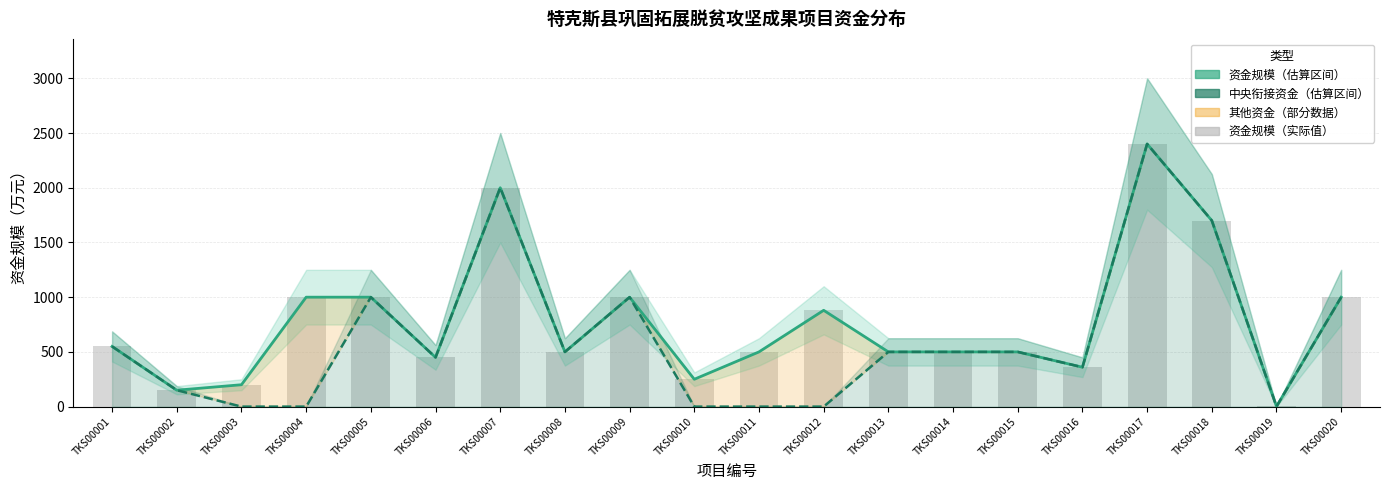

What is the average value of the 中央衔接资金 series?

630.6